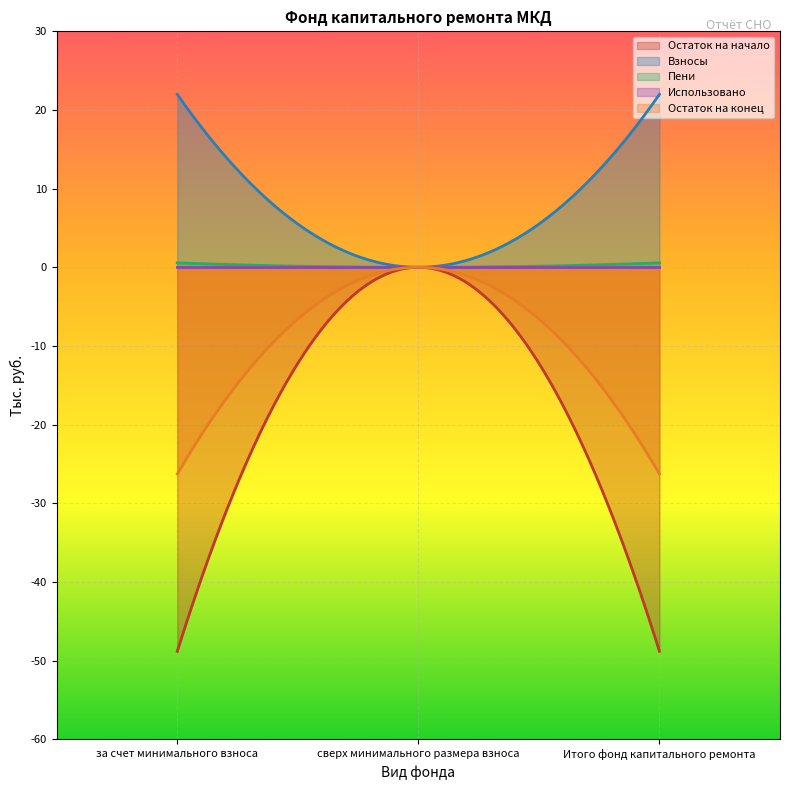

What is the average value of the Пени series?

0.4